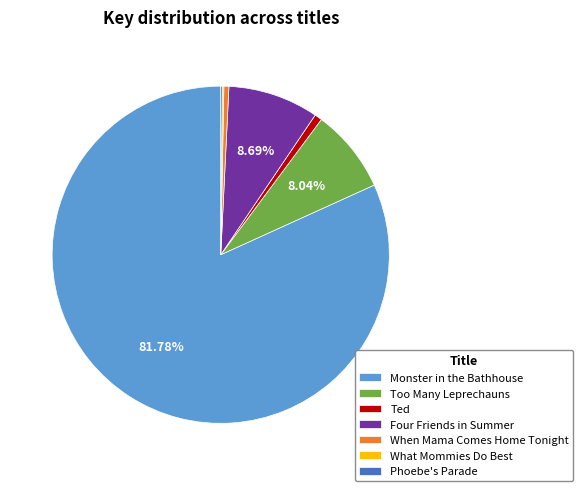

Does any single category account for the majority?

Yes